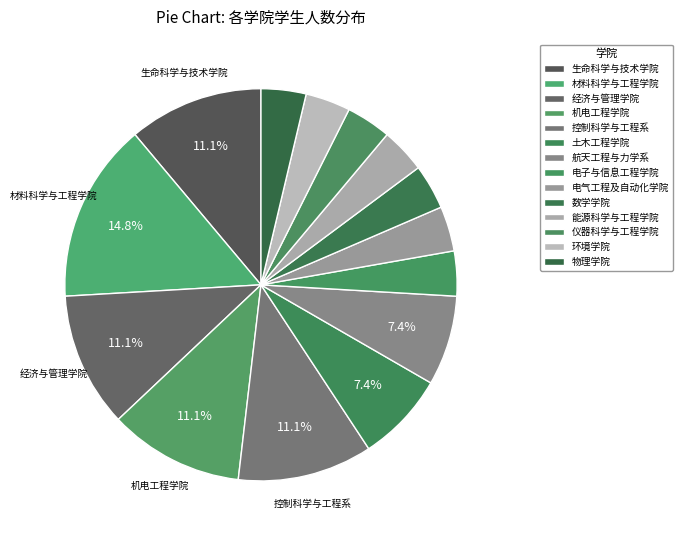

To the nearest percent, what is the difference between the 数学学院 and 控制科学与工程系 slice percentages?

7%